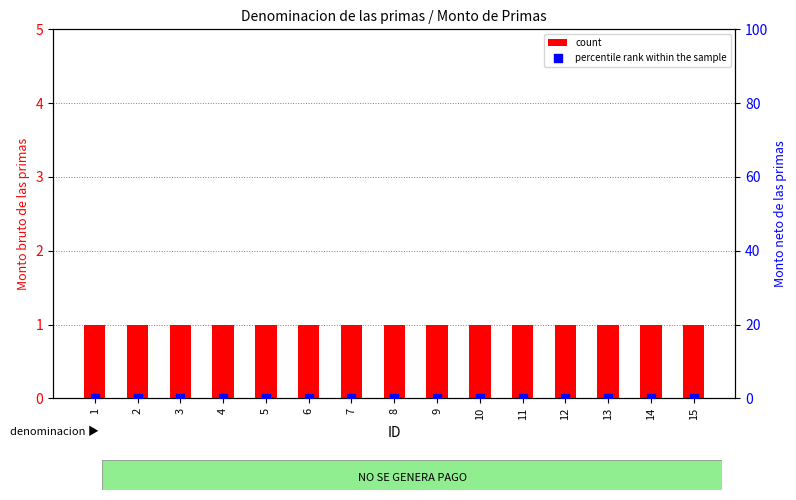

Which series reaches the minimum Y coordinate?

percentile rank within the sample